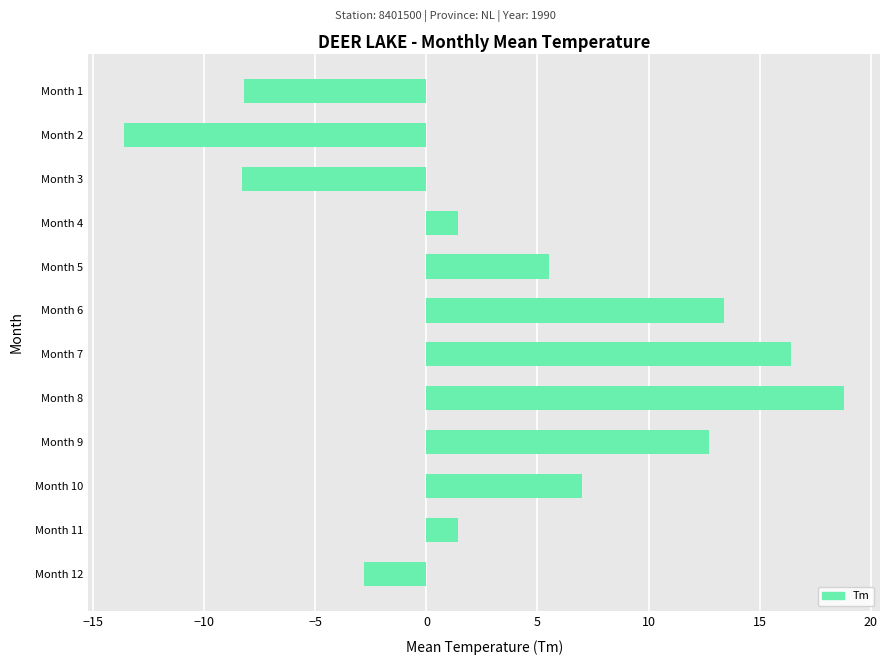

What is the approximate value at Month 8?

18.8